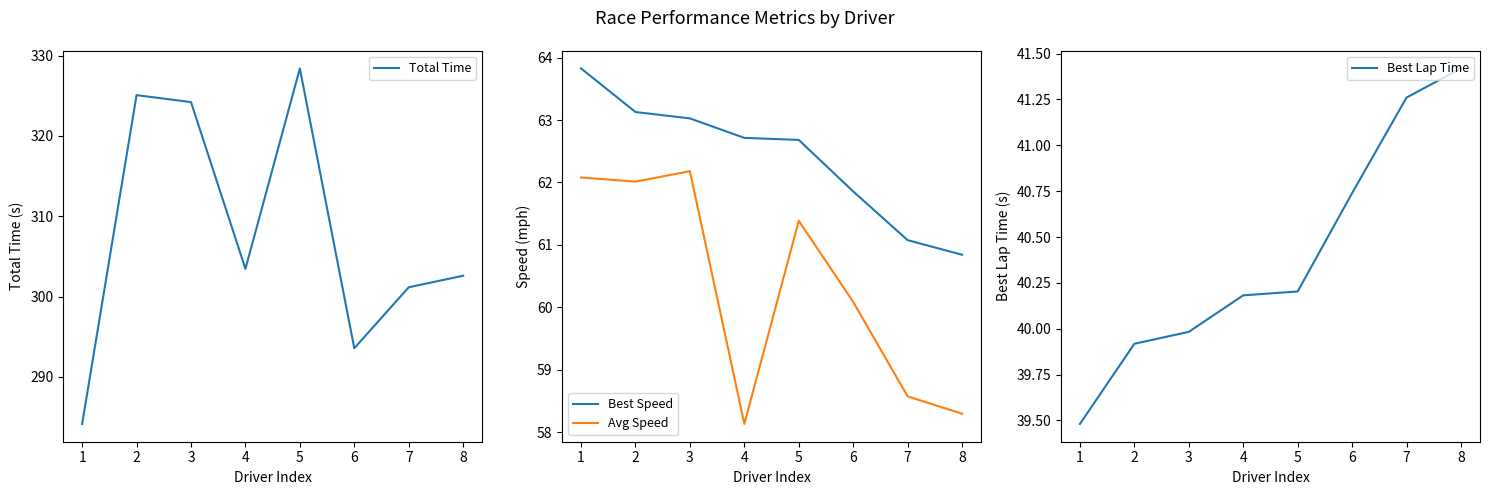

At which label is Total Time closest to 306?

4